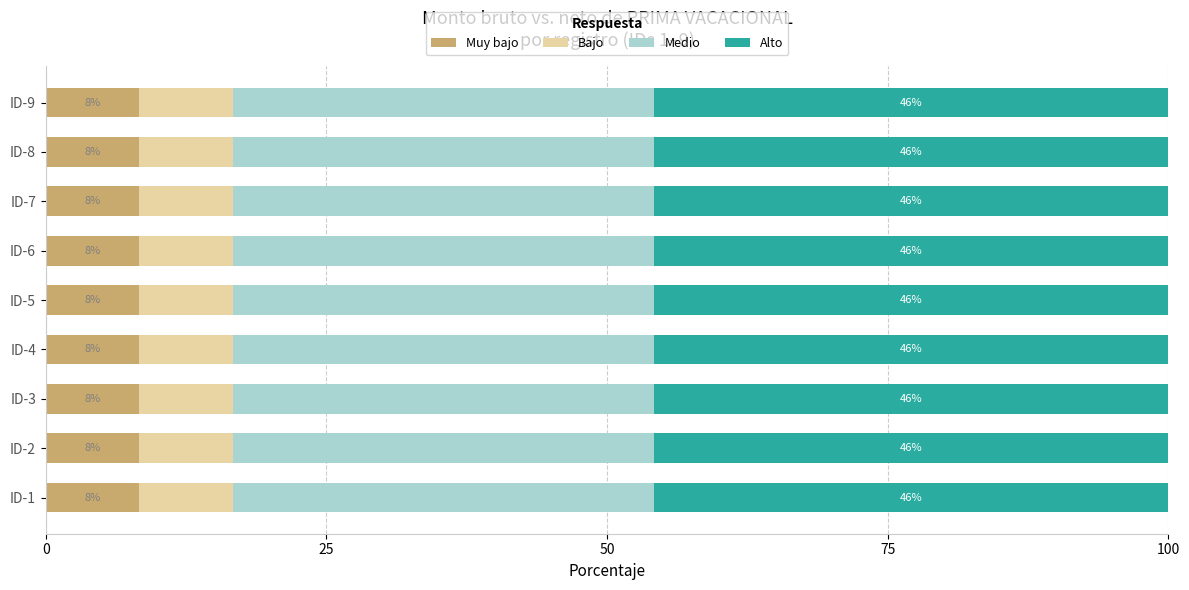

The value of Muy bajo at ID-3 is 8.3. True or false?

True